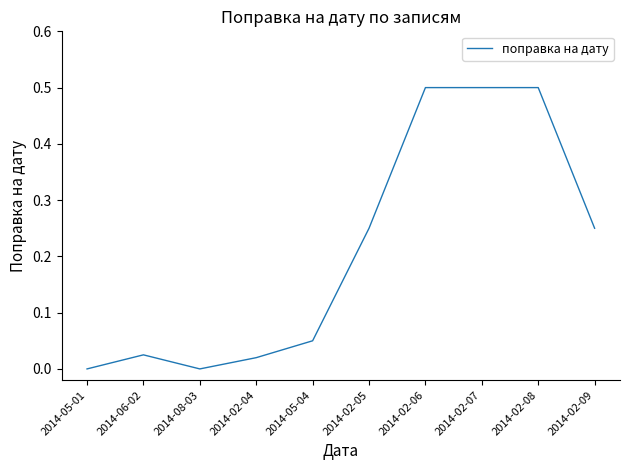

The value at 2014-02-07 is 0.5. True or false?

True